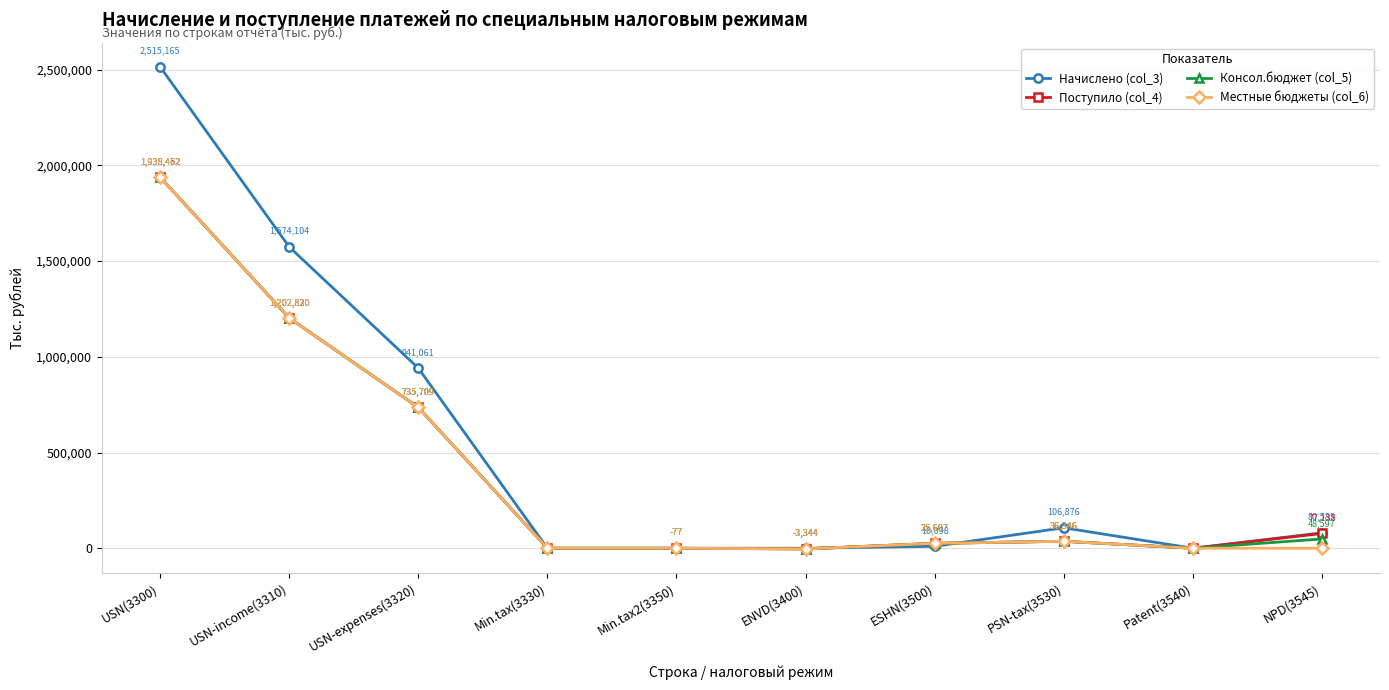

Which series has the largest range (max minus min)?

Начислено (col_3)